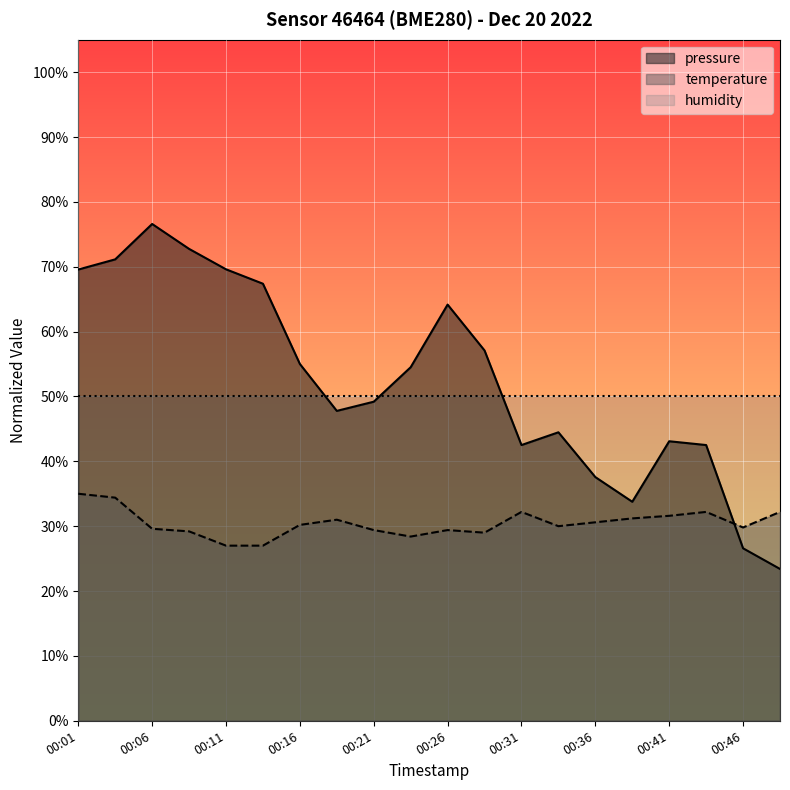

How many intersections are there between temperature and pressure?

1